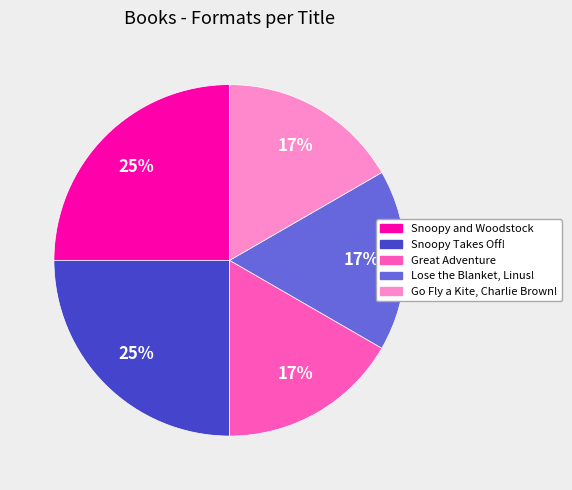

Does any single category account for the majority?

No